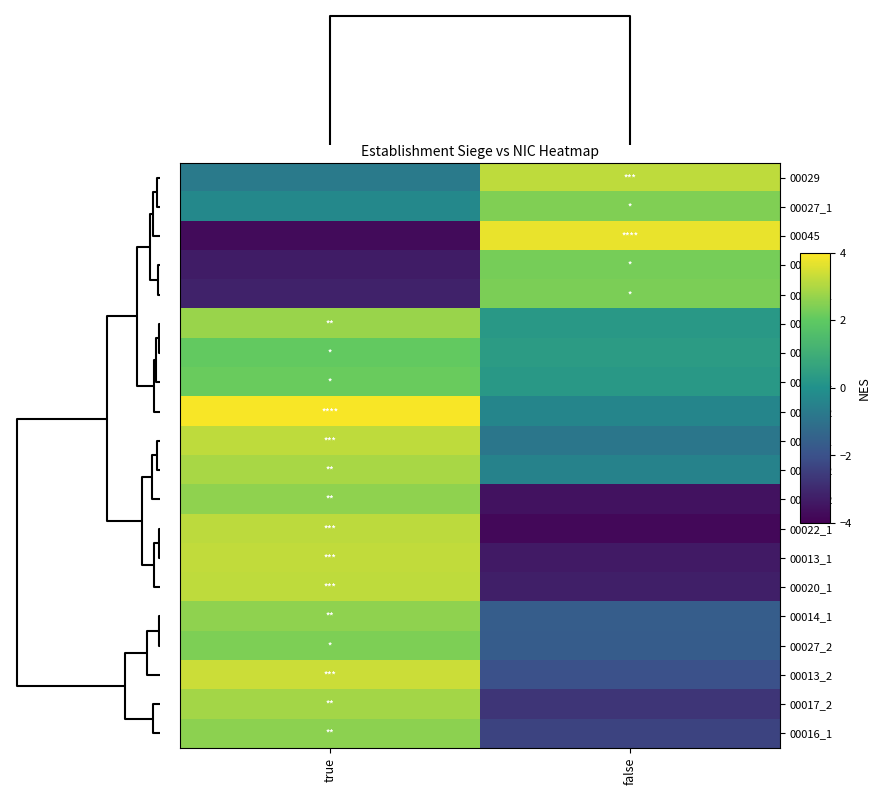

Which series has the largest range (max minus min)?

00045